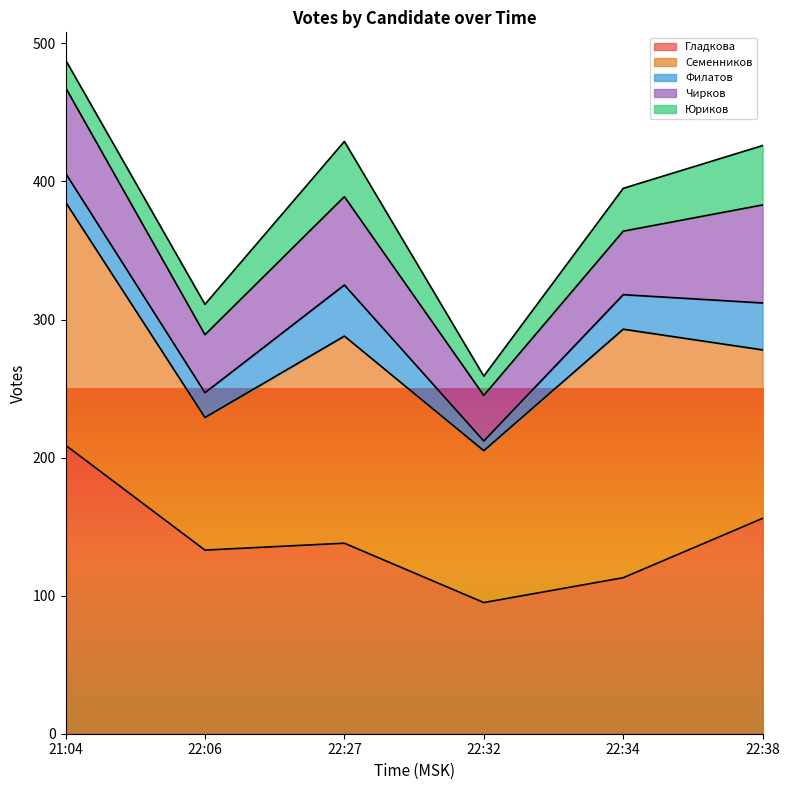

At which category is the sum across all series the highest?

21:04